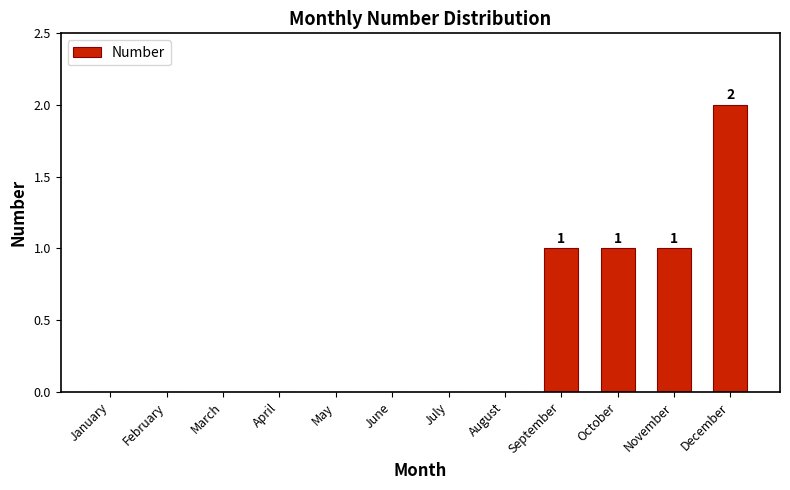

How many values are above zero?

4